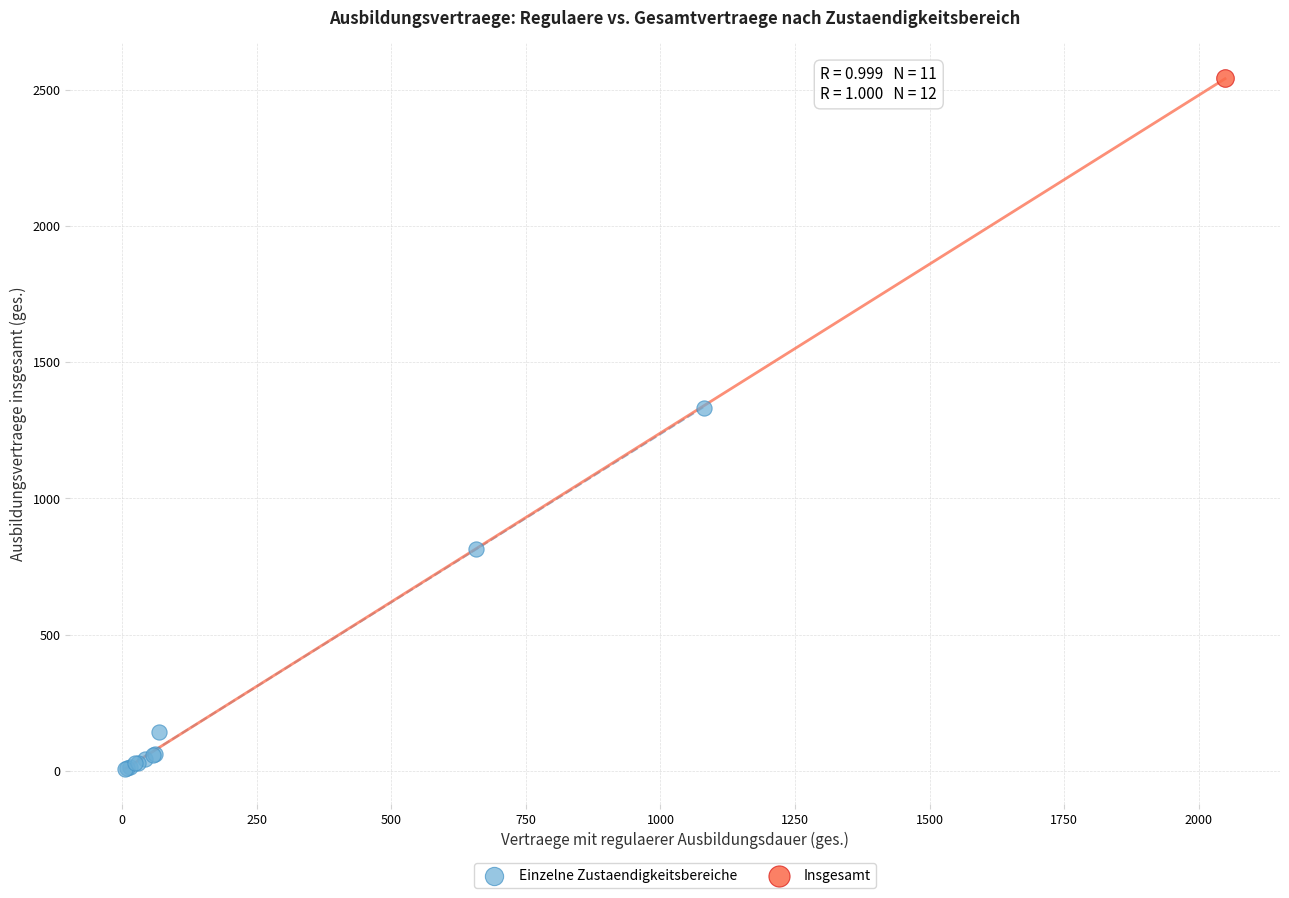

What are all the series names shown in the legend?

Einzelne Zustaendigkeitsbereiche, Insgesamt